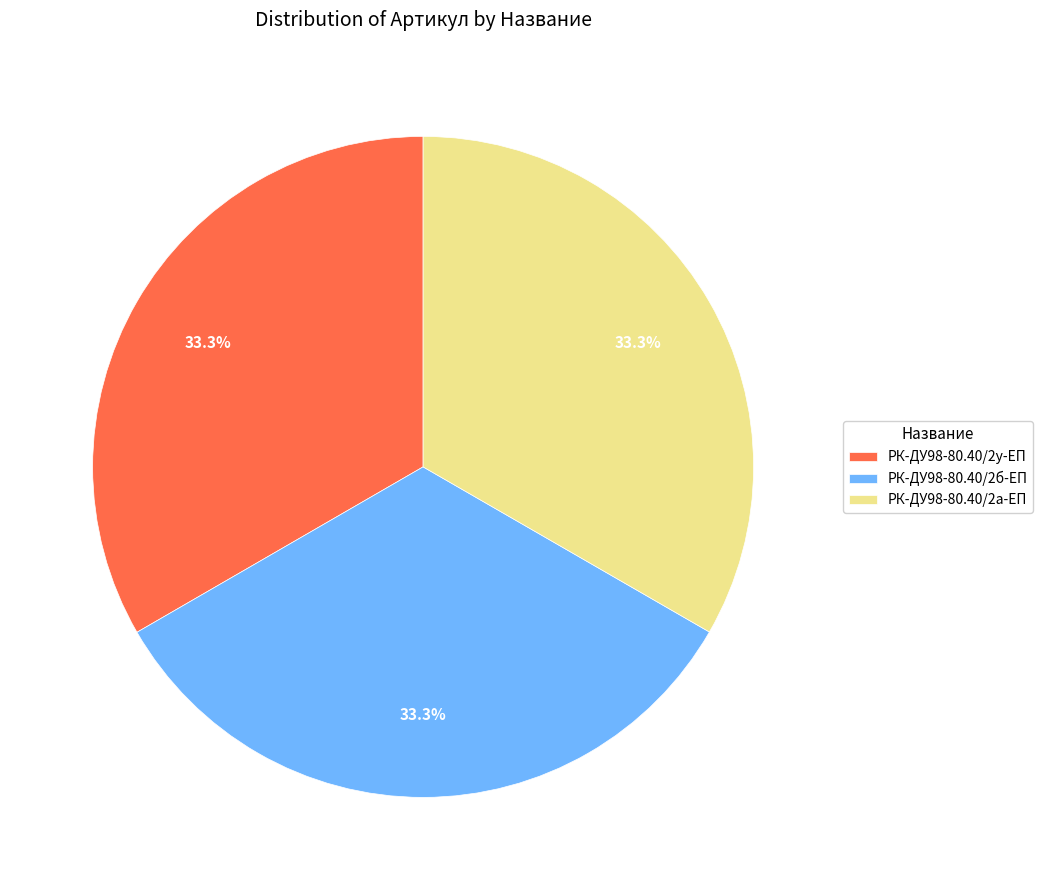

Count the number of slices in the pie.

3